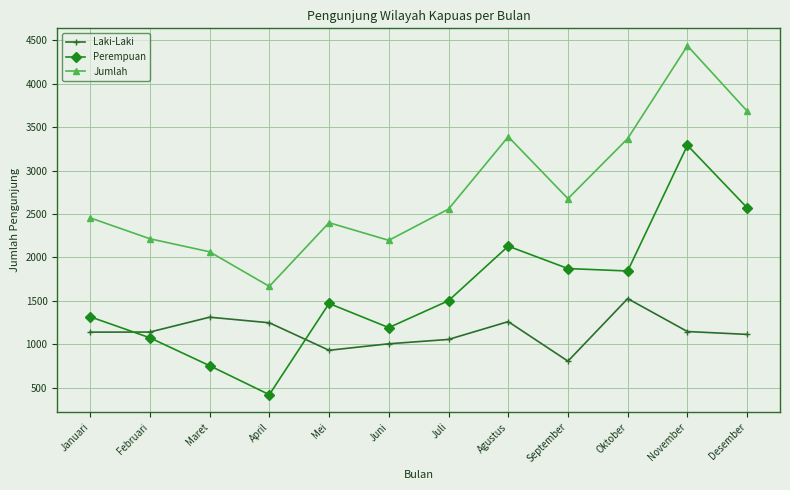

How many values in the Laki-Laki series are below 1140?

6